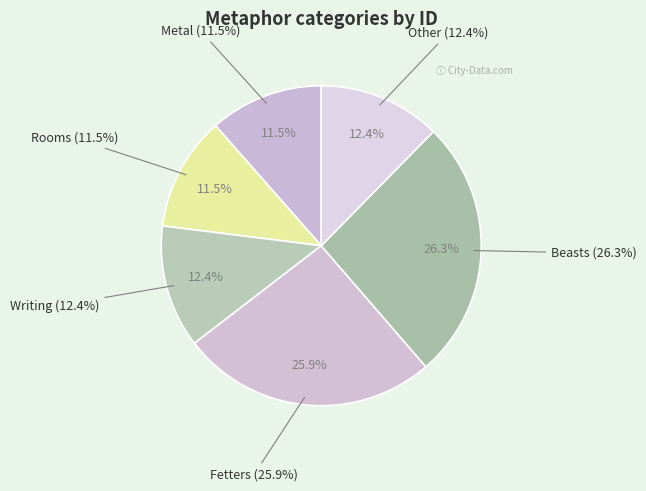

Combined, do Beasts and Other account for over 50%?

No